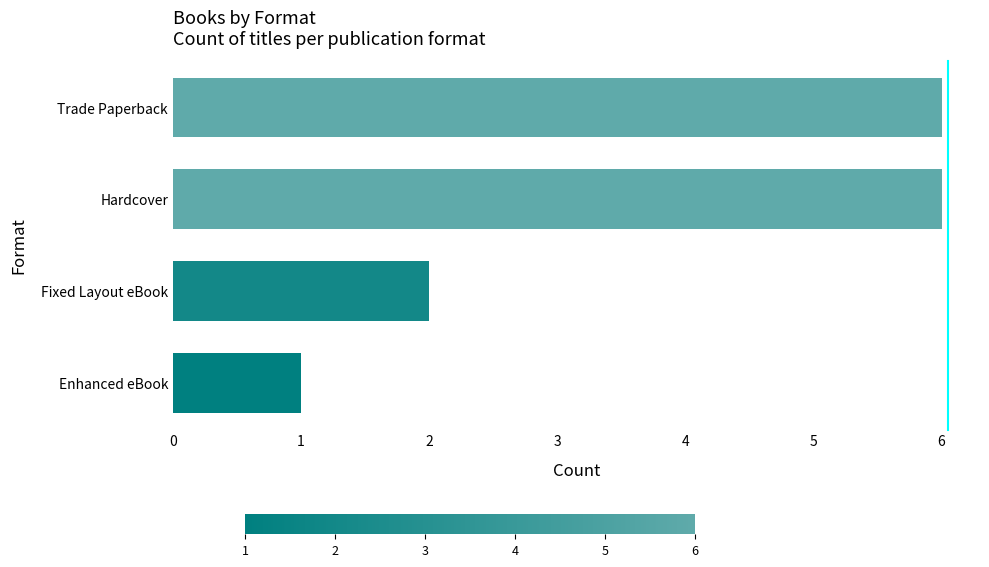

What is the maximum value shown in the chart?

6